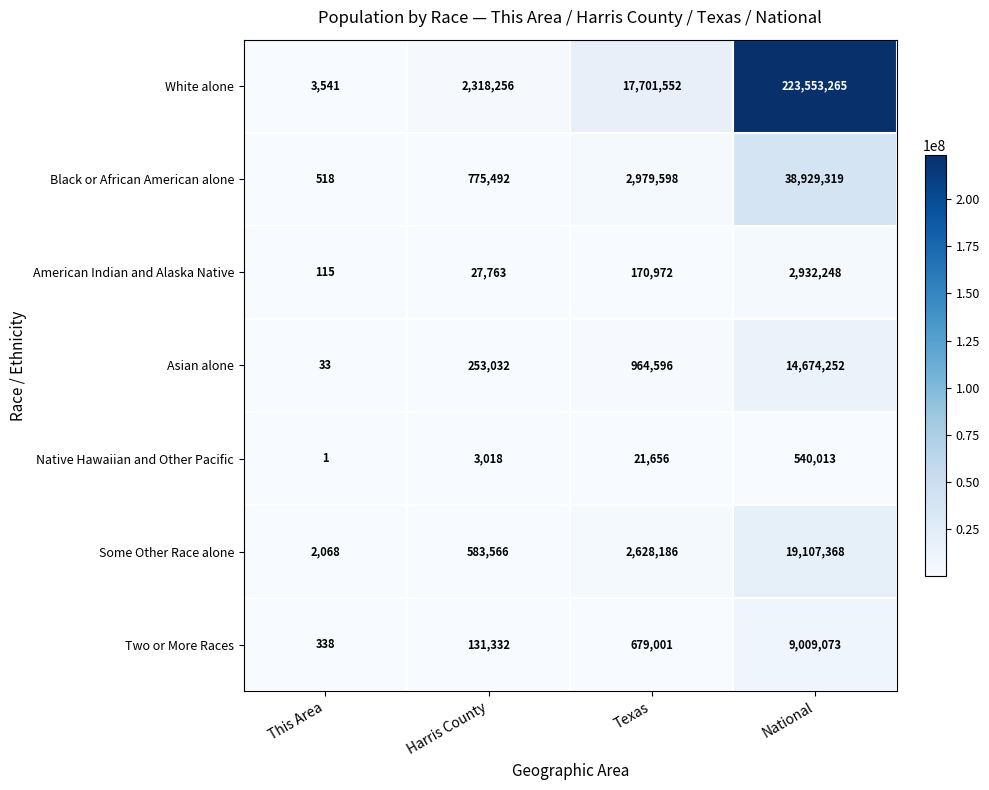

Read the Some Other Race alone value at Harris County, to the nearest 50.

583550